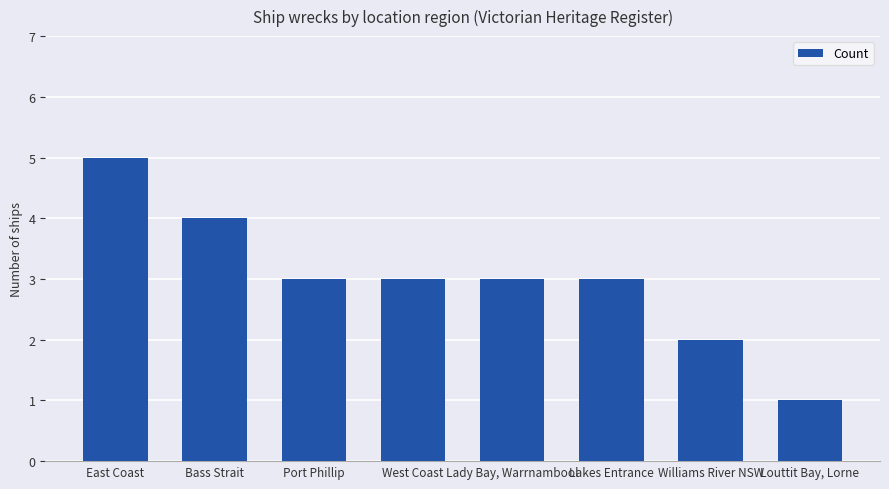

Where does the data first go above 3?

East Coast